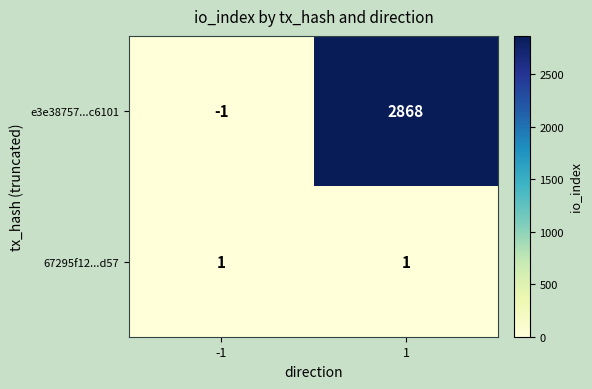

Which series has the largest range (max minus min)?

e3e38757...c6101